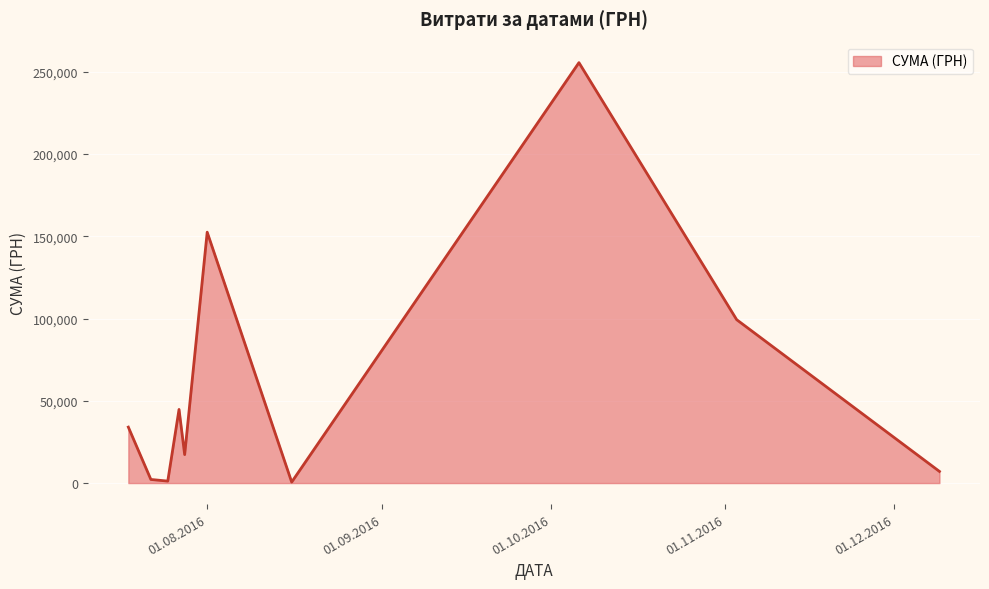

What is the greatest value displayed?

255550.2